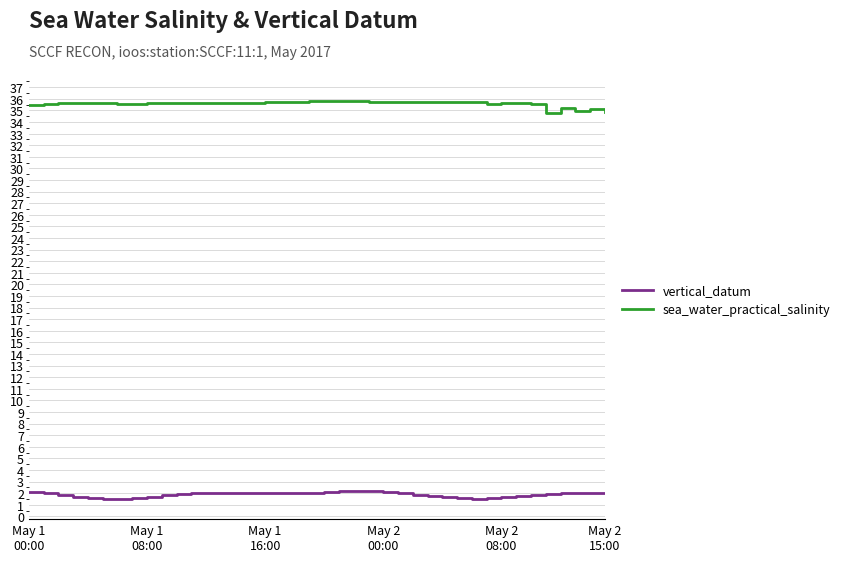

True or false: vertical_datum and sea_water_practical_salinity cross at least once.

False